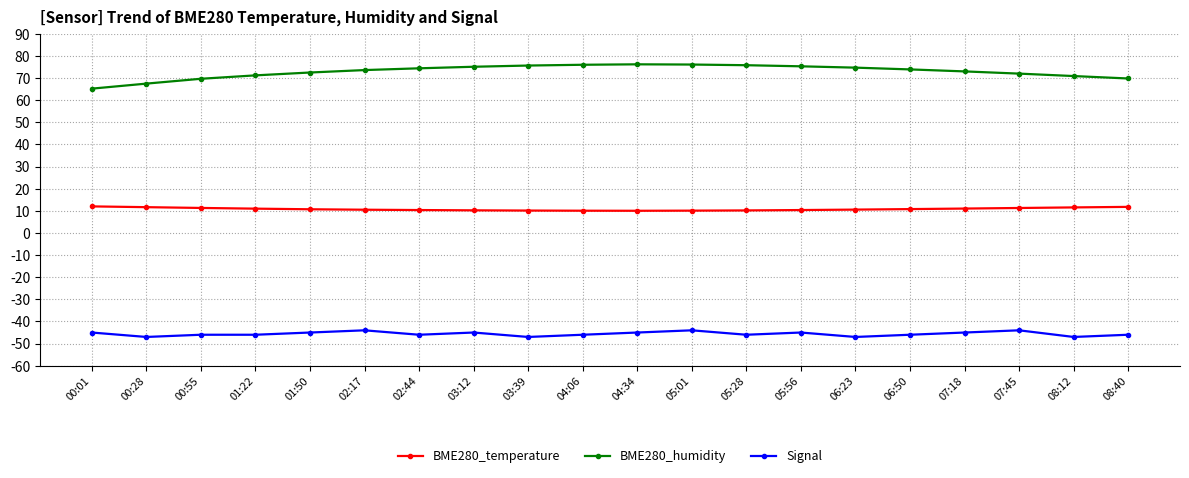

What is the maximum value for BME280_humidity?

76.2